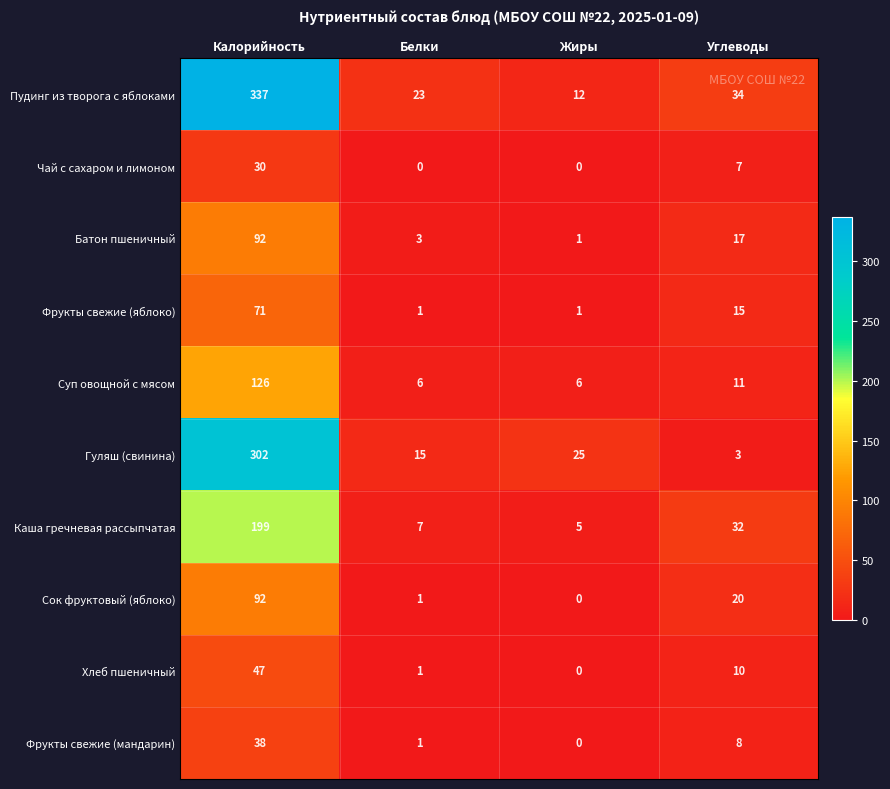

How many values in the Суп овощной с мясом series are below 11?

2